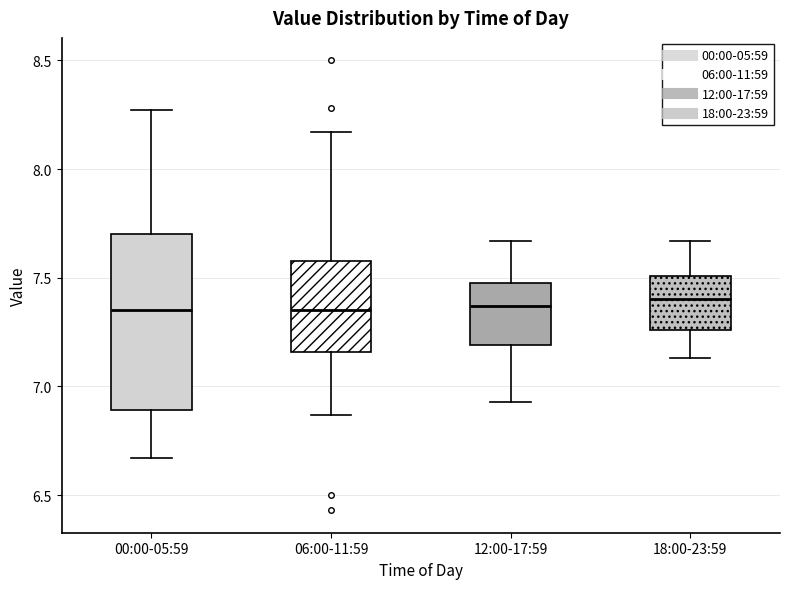

Reading left to right, read every box against the y-axis: the position of its median line, the range the box covers, and the ends of its whiskers. The values are not printed on the chart, so give them approximately, as read against the axis.

00:00-05:59: median 7.35, box 6.90 to 7.70, whiskers 6.65 to 8.25
06:00-11:59: median 7.35, box 7.15 to 7.60, whiskers 6.85 to 8.15
12:00-17:59: median 7.35, box 7.20 to 7.50, whiskers 6.95 to 7.65
18:00-23:59: median 7.40, box 7.25 to 7.50, whiskers 7.15 to 7.65